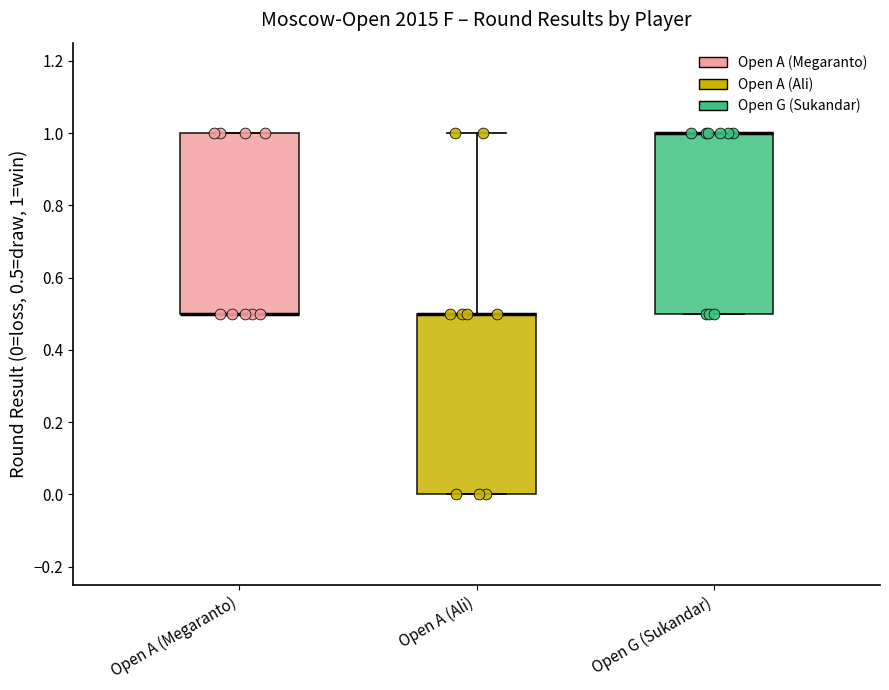

Reading left to right, transcribe this box plot: for each box, give where its median line is, the range the box spans, and where its two whiskers end, as read against the y-axis. The values are not printed on the chart, so give them approximately, as read against the axis.

Open A (Megaranto): median 0.5 (drawn on the box's lower edge), box 0.5 to 1.0, whiskers 0.5 to 1.0
Open A (Ali): median 0.5 (drawn on the box's upper edge), box 0.0 to 0.5, whiskers 0.0 to 1.0
Open G (Sukandar): median 1.0 (drawn on the box's upper edge), box 0.5 to 1.0, whiskers 0.5 to 1.0